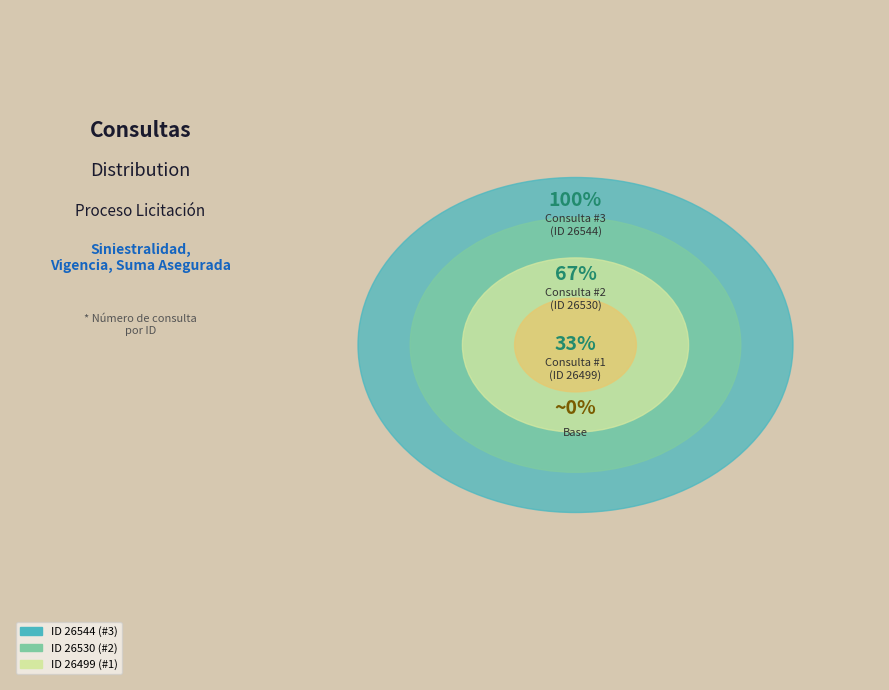

Is 26530 the majority of the pie?

No